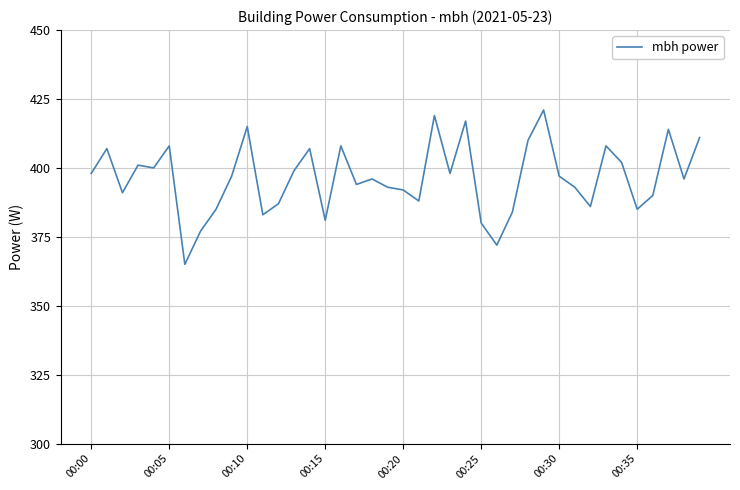

What is the smallest value displayed?

365